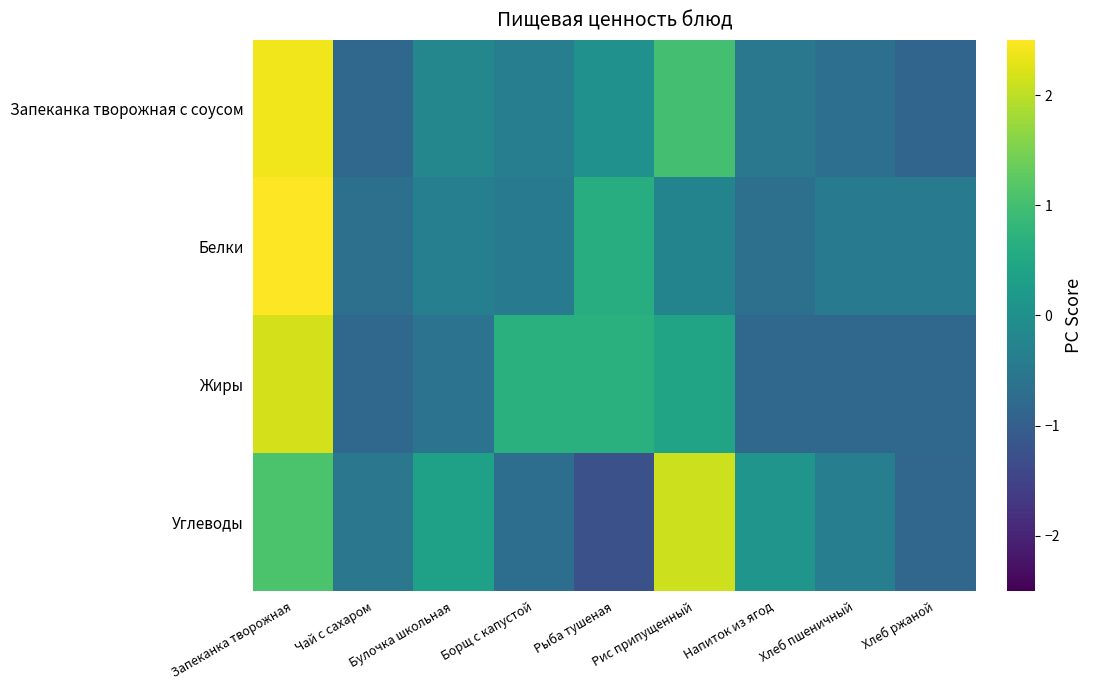

Between Борщ с капустой and Хлеб пшеничный, which series saw the biggest shift?

Жиры